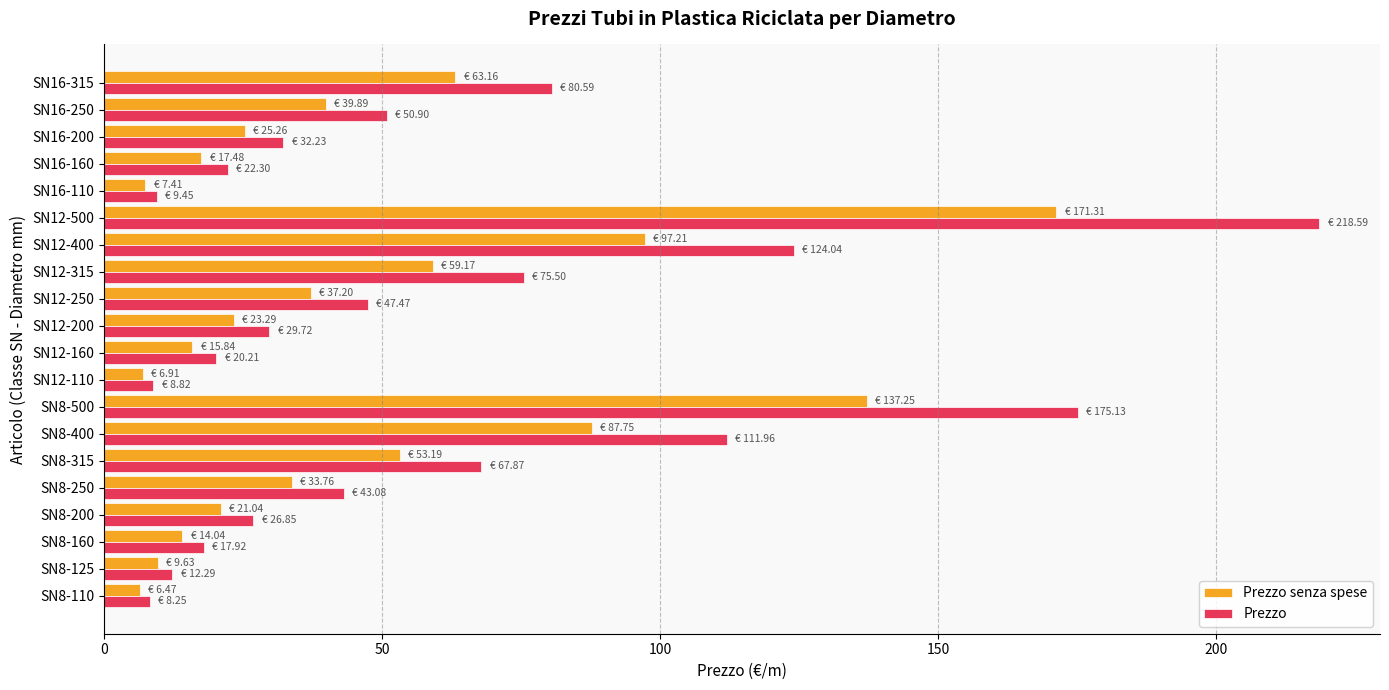

True or false: Prezzo has a value of 47.5 at SN12-250.

True